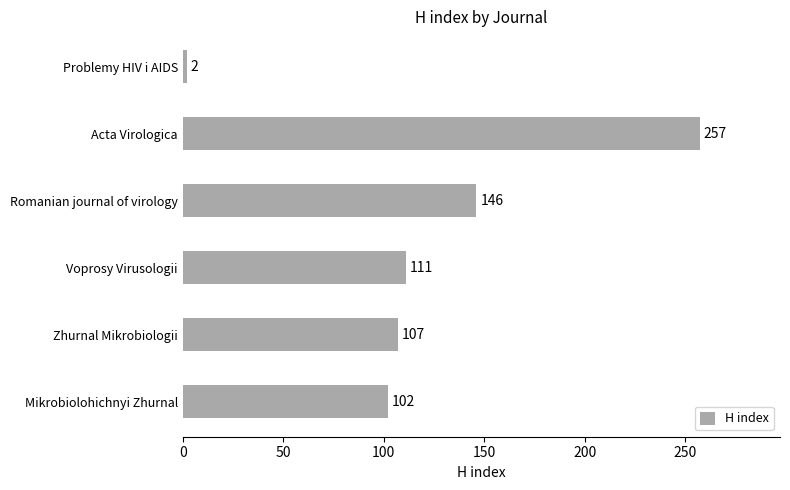

Which has a higher value, Mikrobiolohichnyi Zhurnal or Voprosy Virusologii?

Voprosy Virusologii